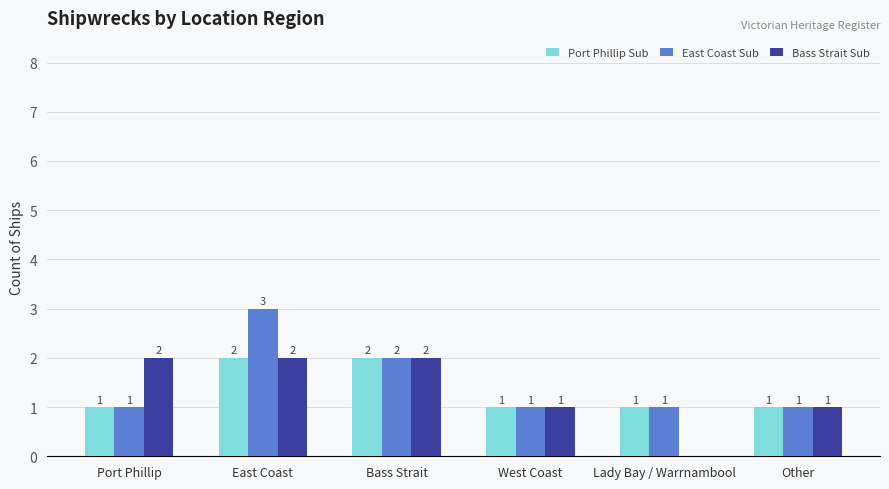

At which category is the sum across all series the highest?

East Coast